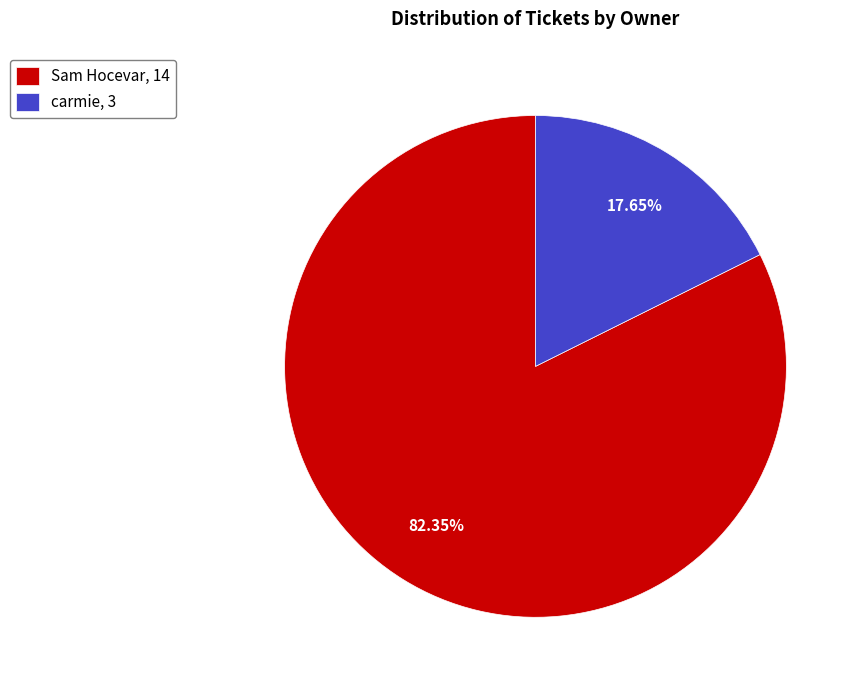

The Sam Hocevar slice represents 71% of the pie. True or false?

False